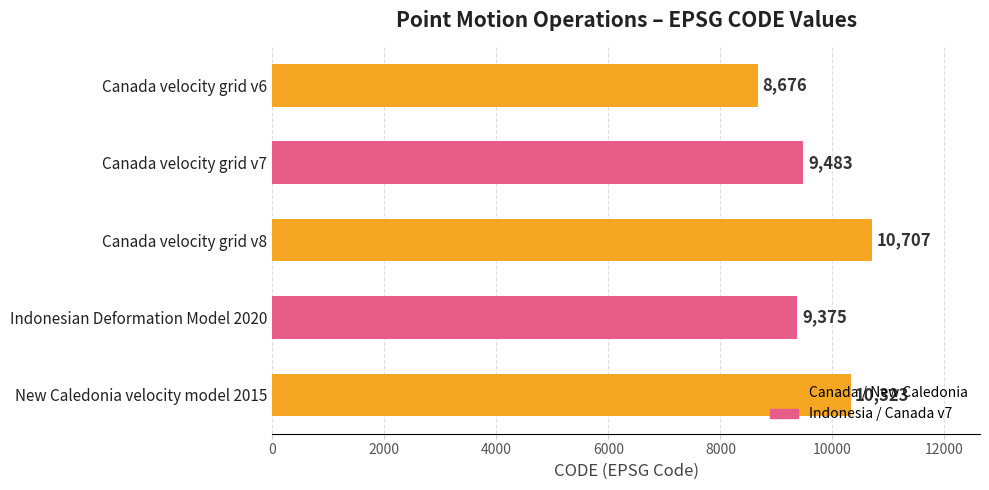

How many data points are less than 9483?

2